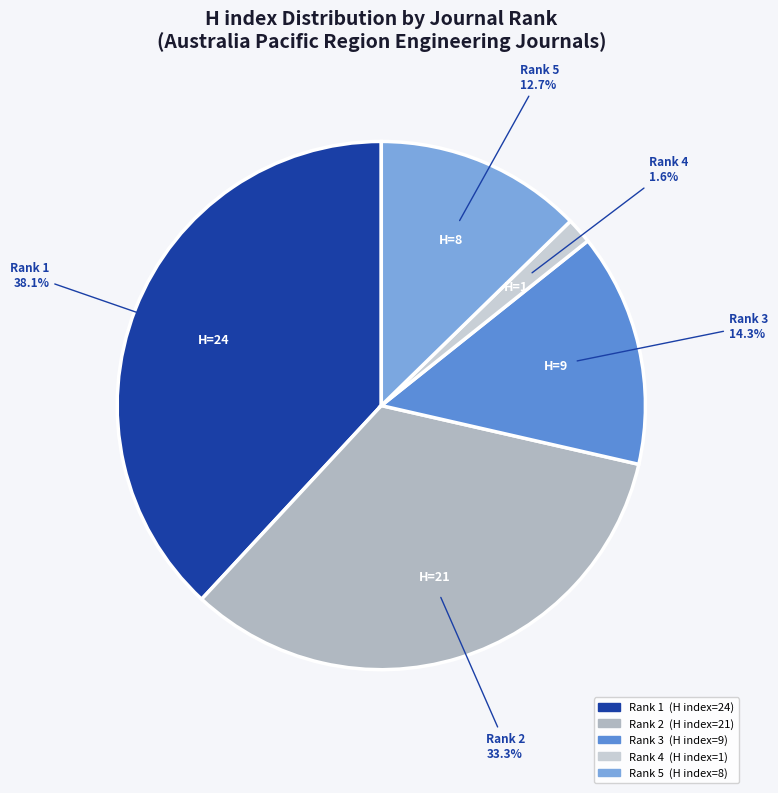

How many slices are in this pie chart?

5